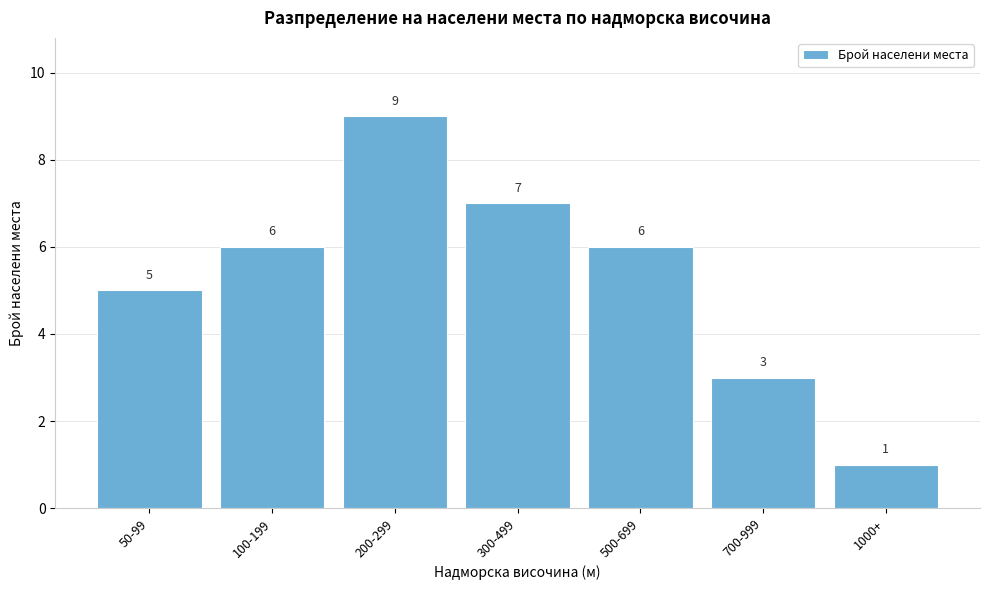

Reading left to right, transcribe all the data shown in this chart.

5	6	9	7	6	3	1